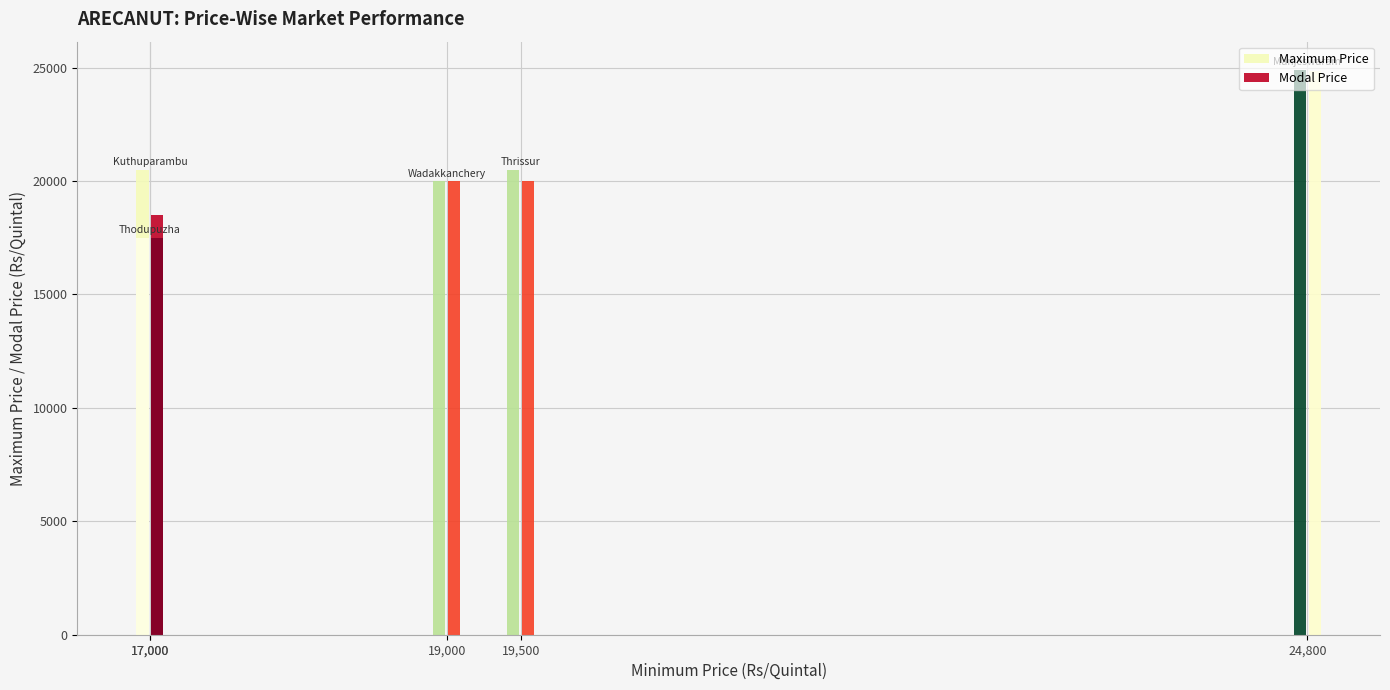

How many bars are there in each group?

2